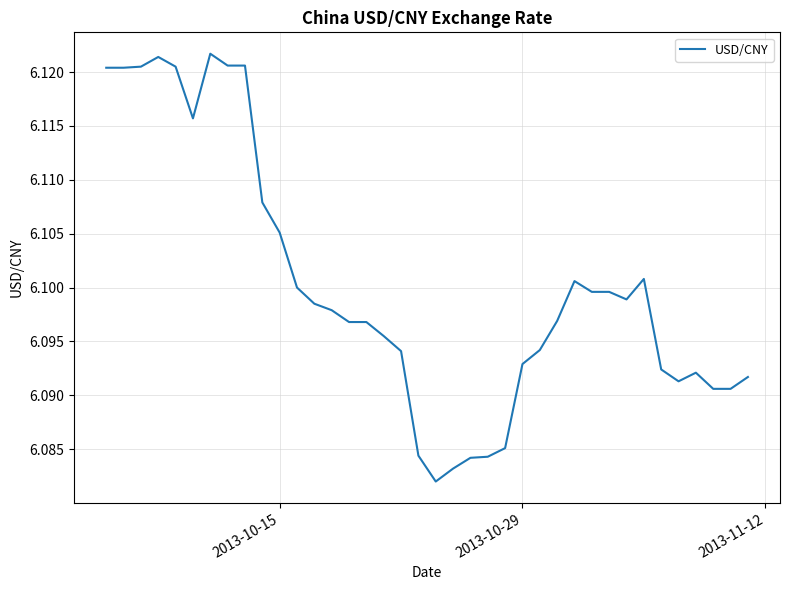

The value at 2013-10-29 is 4.1. True or false?

False